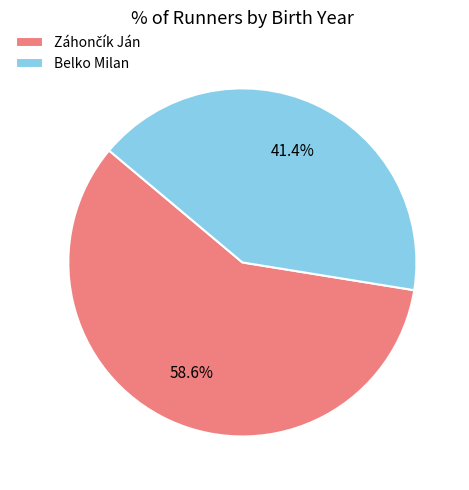

What percentage is NOT represented by Belko Milan?

58.6%